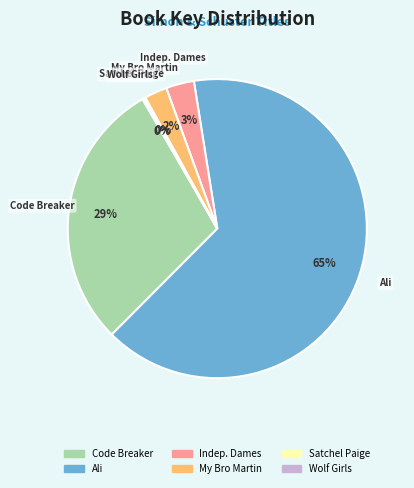

Is there a majority slice in this chart?

Yes